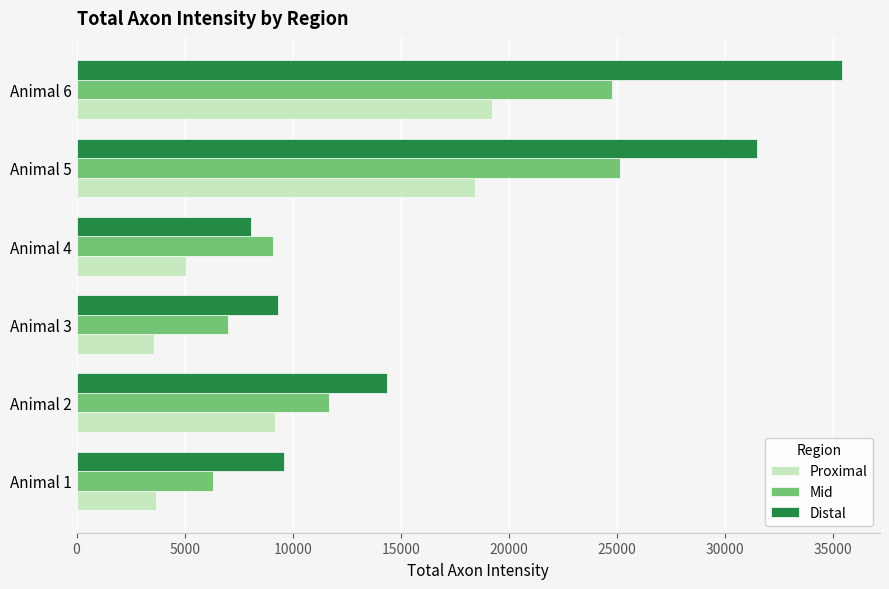

At which category is the sum across all series the highest?

Animal 6